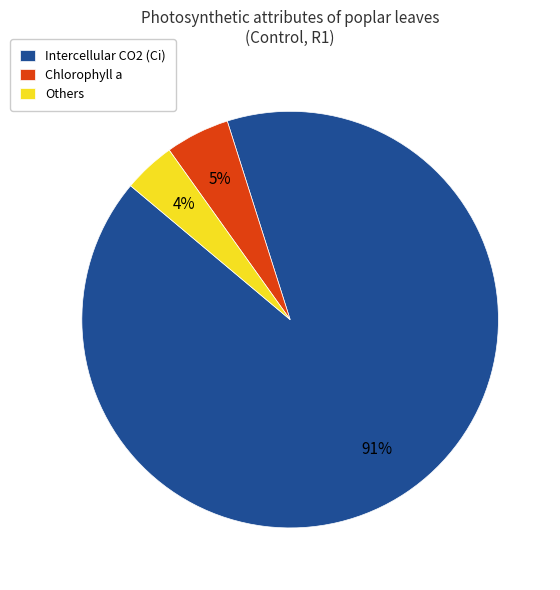

The Intercellular CO2 (Ci) slice represents 91% of the pie. True or false?

True